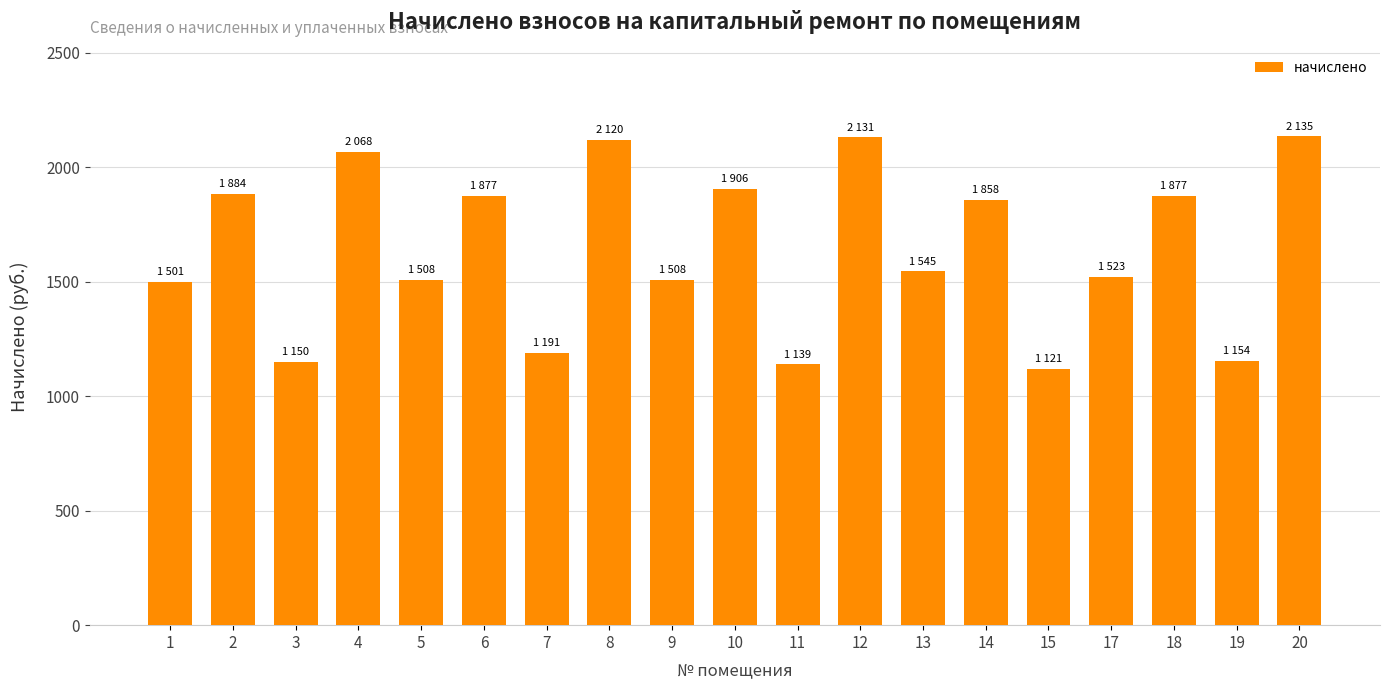

What is the change in value from 7 to 10?

+715.3